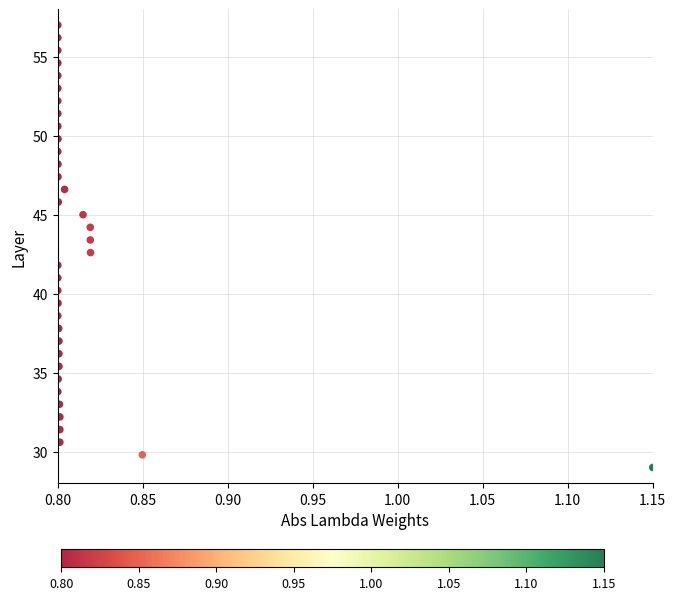

What is the range of Y values (max minus min)?

28.0